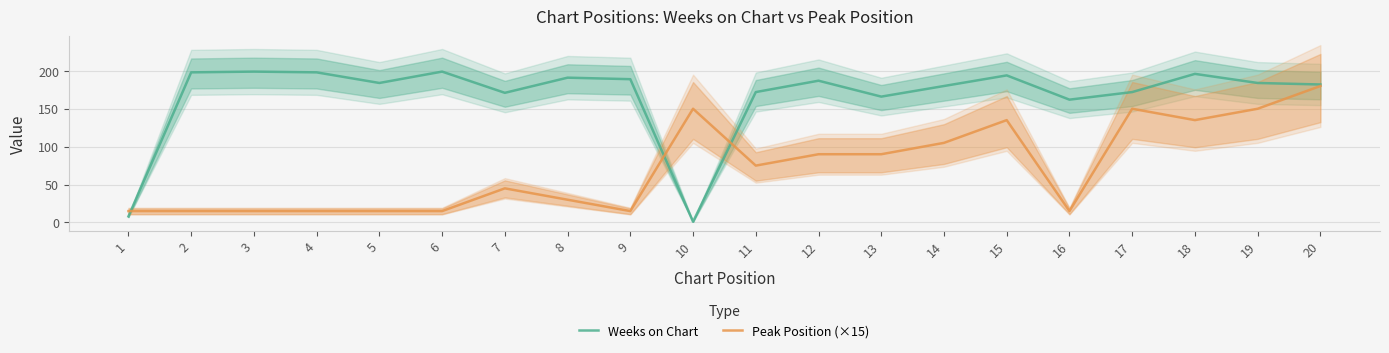

How many data points in Weeks on Chart are less than 184?

9